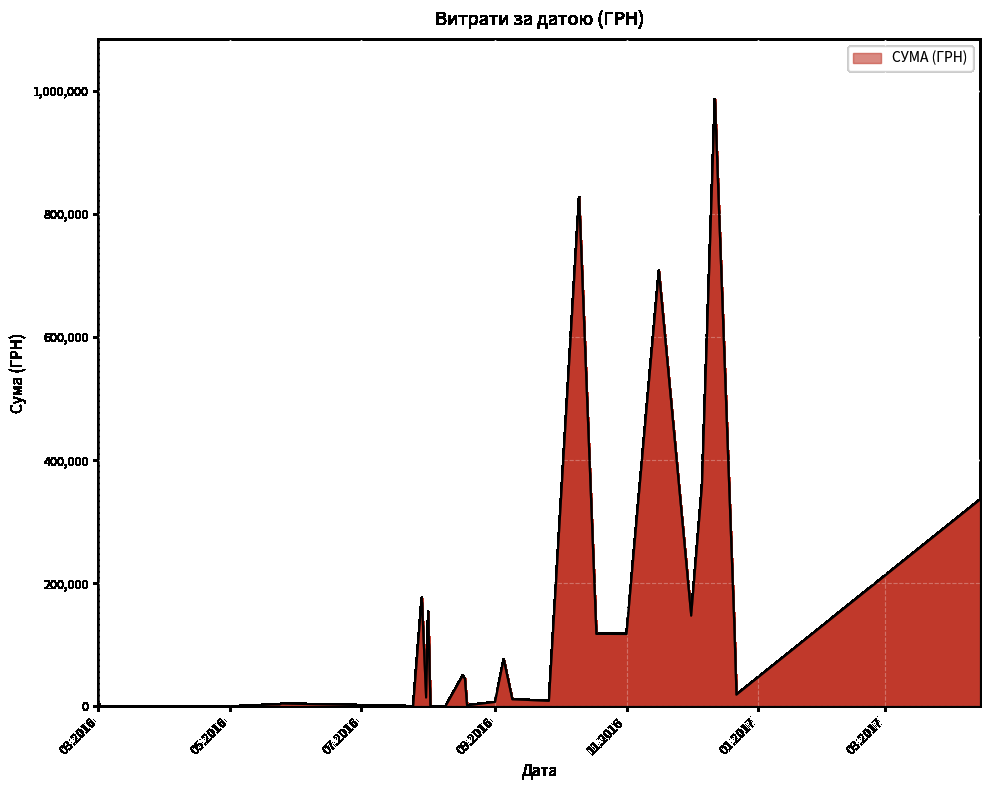

What is the difference between the maximum and minimum values?

985969.5